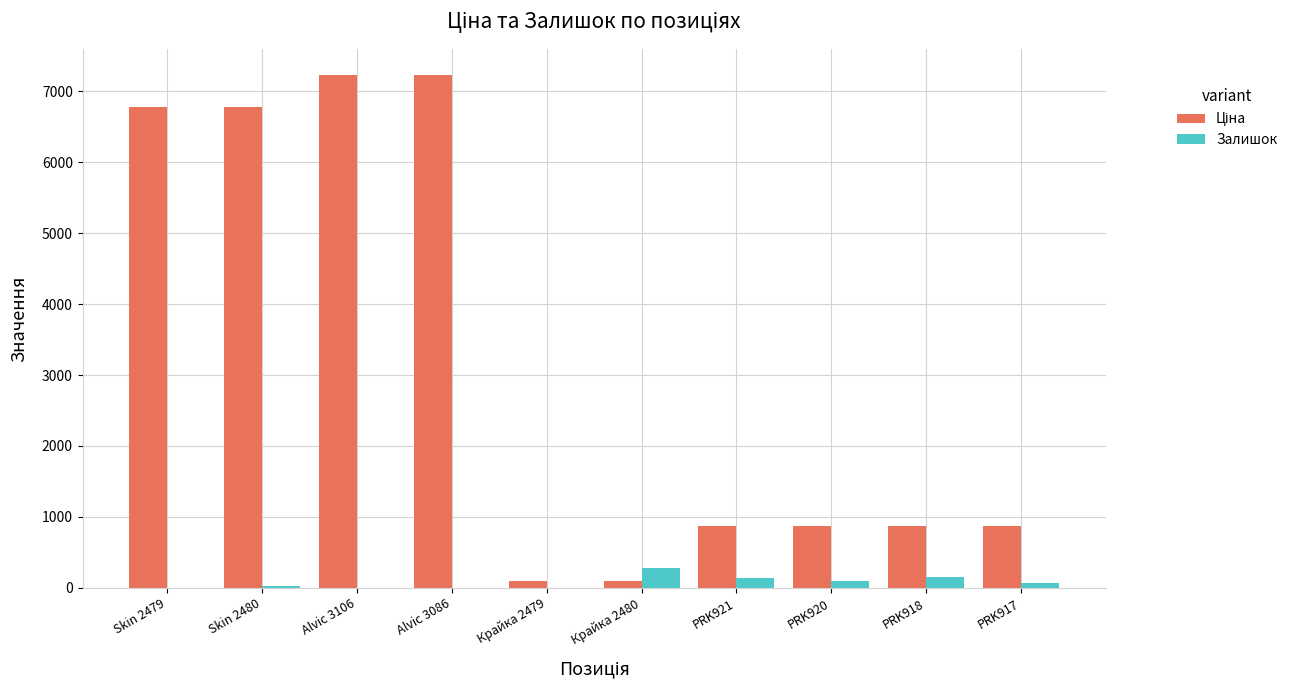

How many groups of bars are there?

10